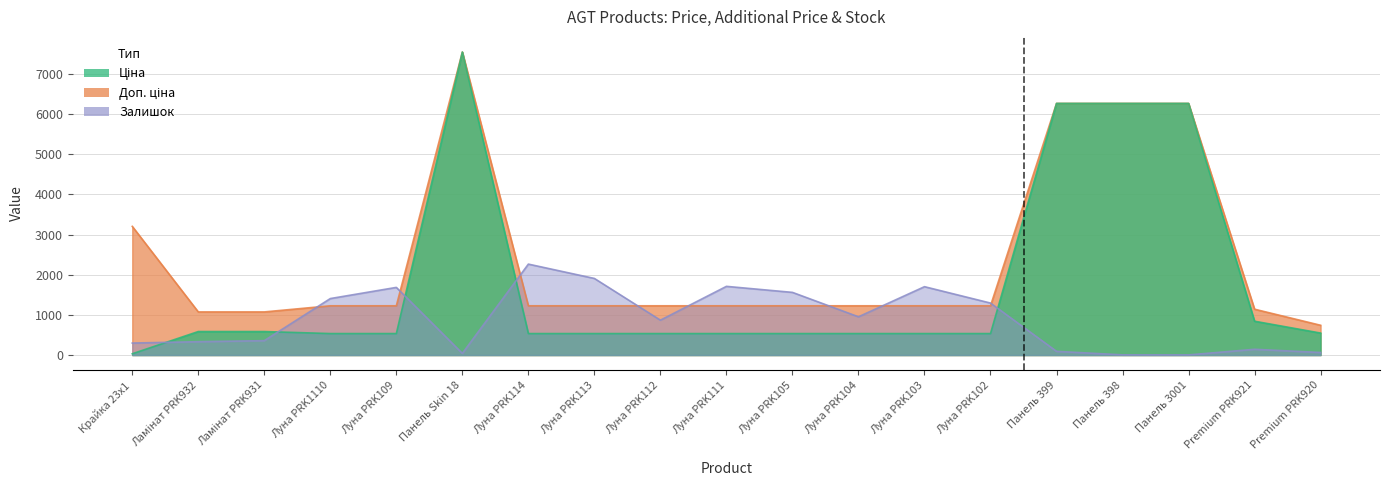

Which category has the highest value in the Залишок series?

Луна PRK114